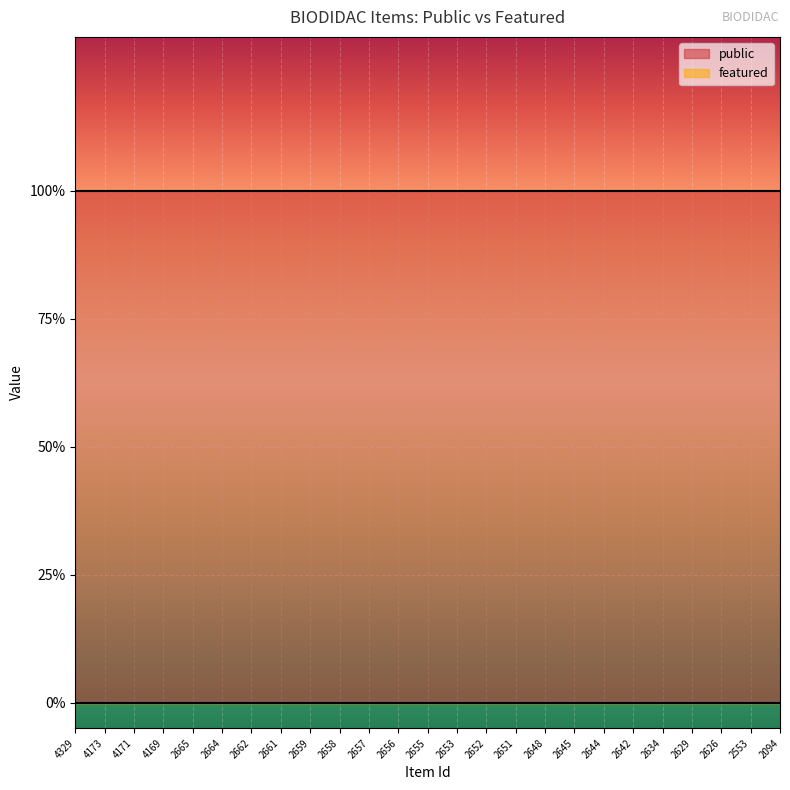

The featured series shows 0 at 2659. True or false?

True